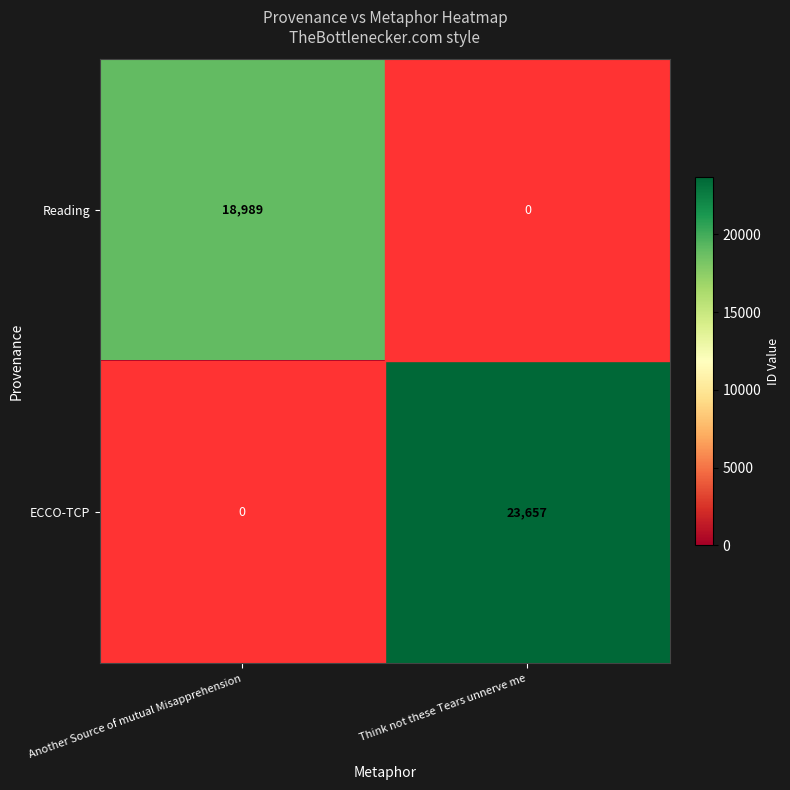

Is it true that ECCO-TCP equals 23657 at Think not these Tears unnerve me?

True